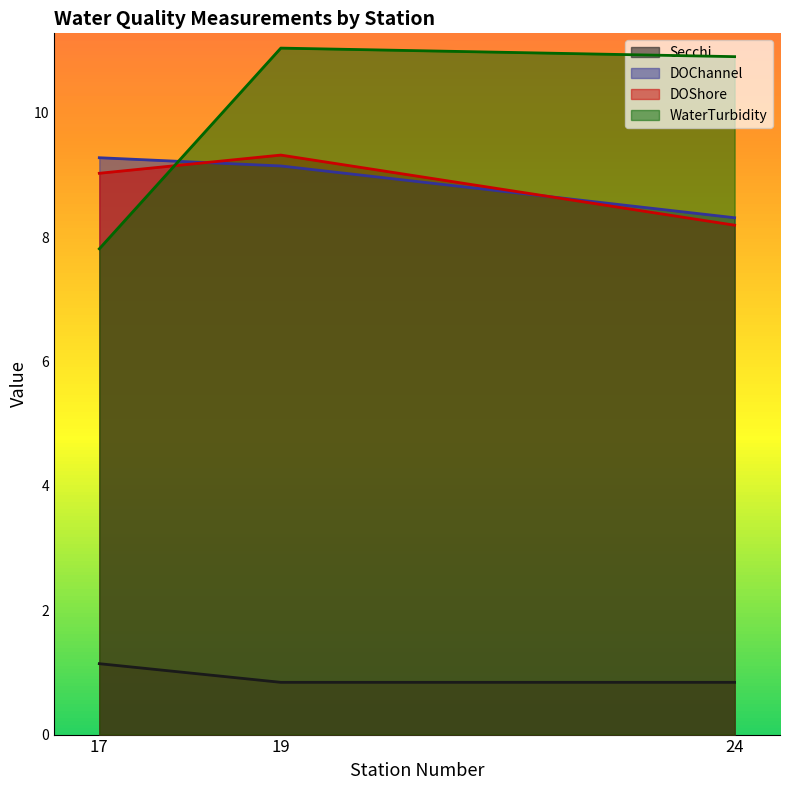

Which series has the largest total across all categories?

WaterTurbidity